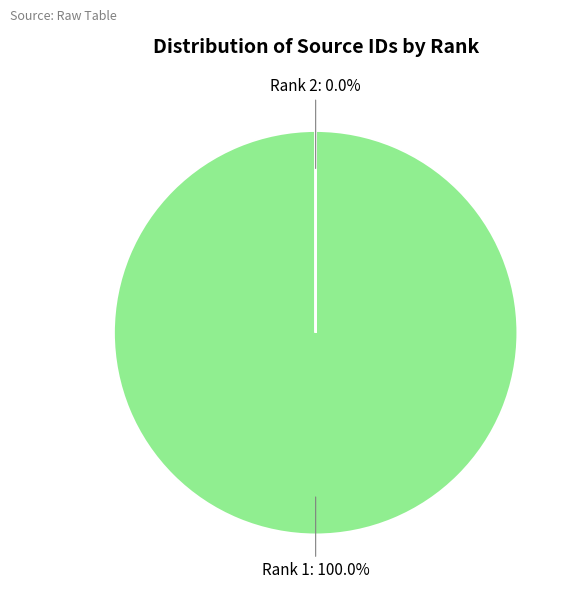

What is the change in value from Rank 1 (21101061934) to Rank 2 (13168)?

-21101048766